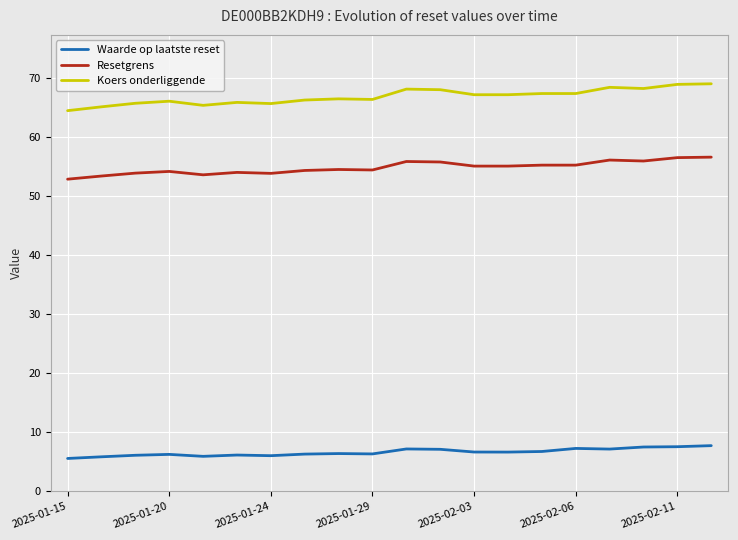

What is the highest value of the Koers onderliggende series?

69.0